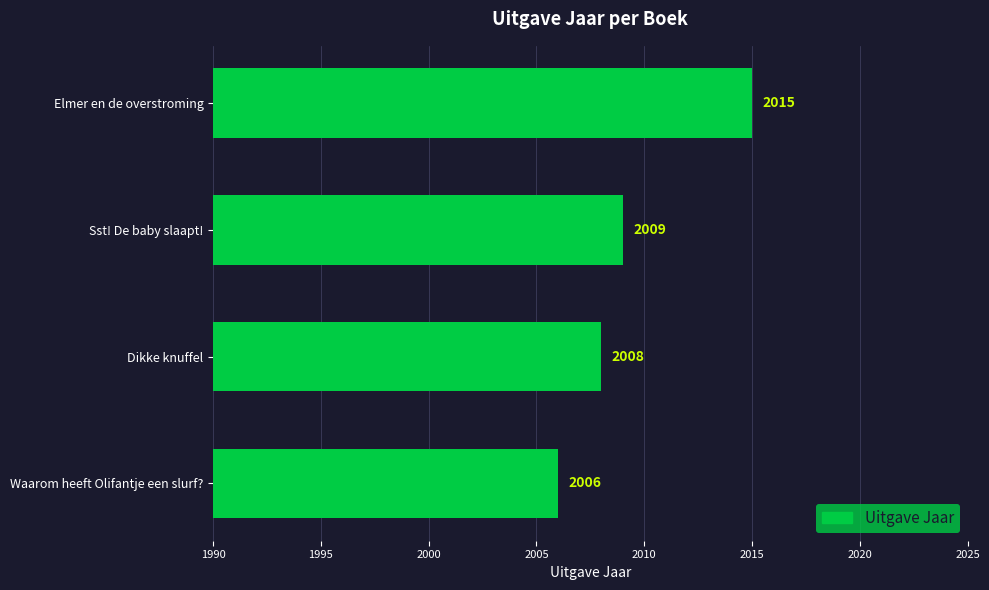

How many data points are less than 2009?

2